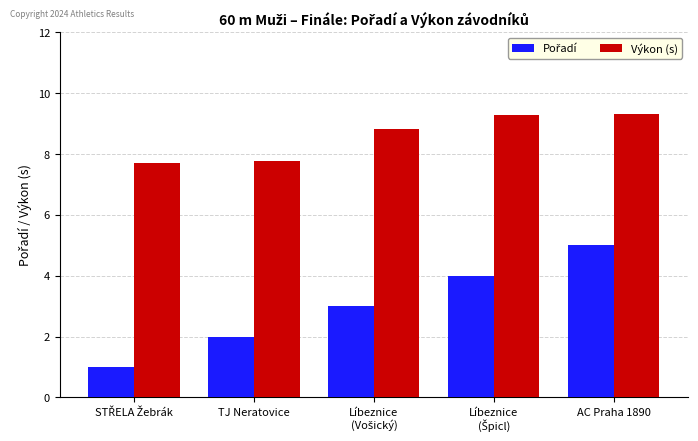

At which category is the sum across all series the highest?

AC Praha 1890